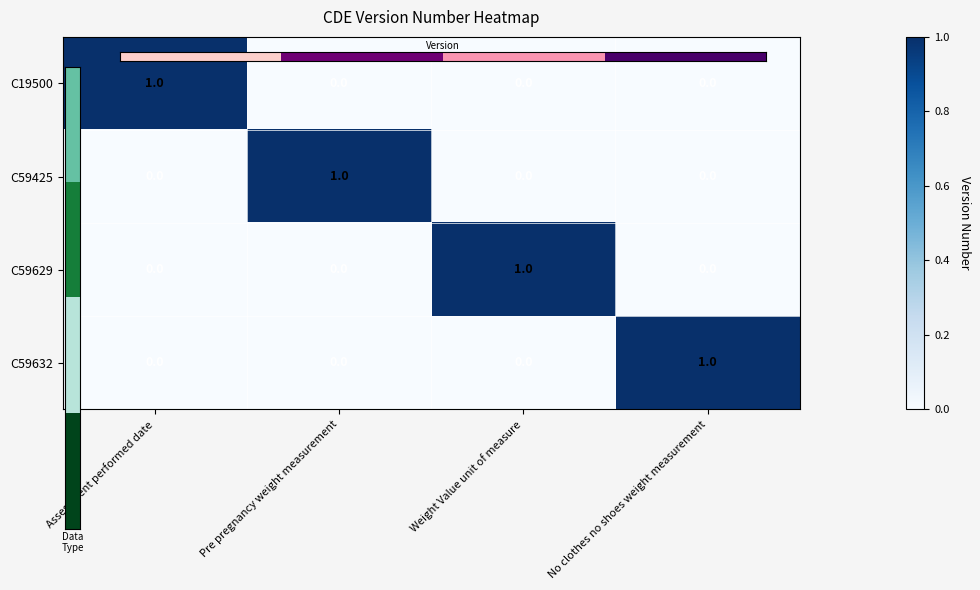

The C59632 series shows 0 at No clothes no shoes weight measurement. True or false?

False